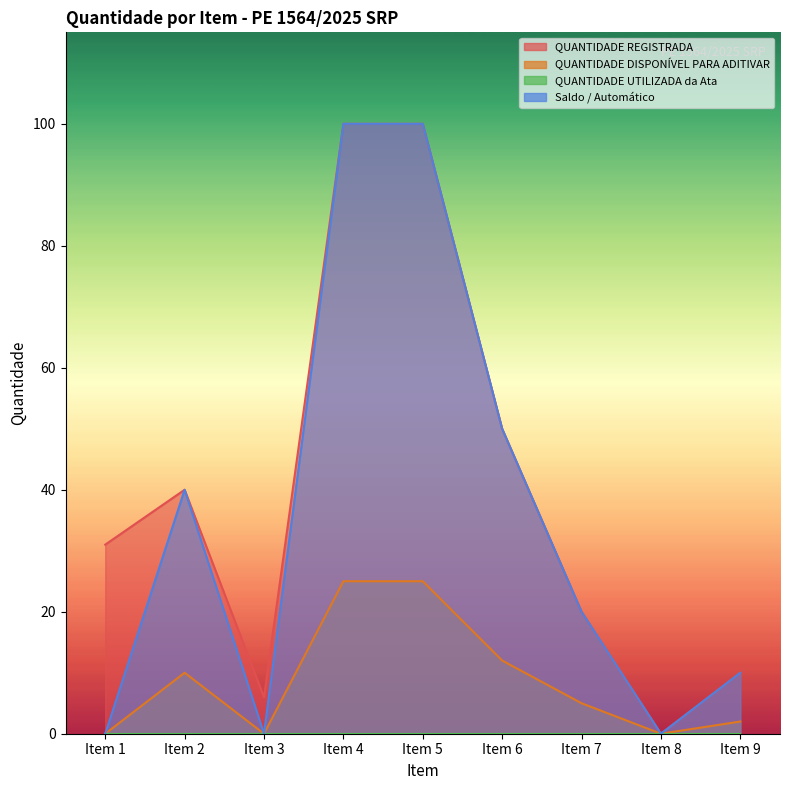

What is the difference between the second highest and second lowest values in the Saldo / Automático series?

100